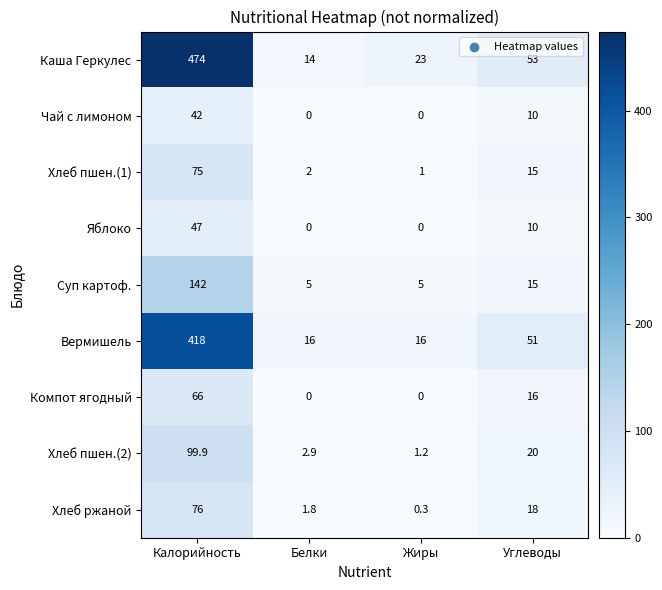

At which category is the sum across all series the highest?

Калорийность